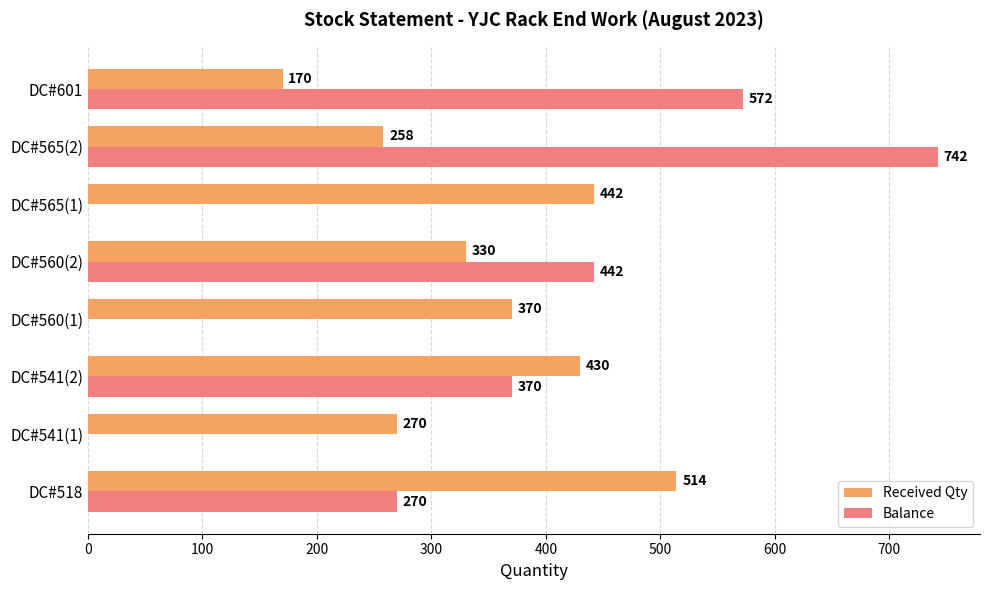

Is it true that Received Qty equals 442 at DC#565(1)?

True